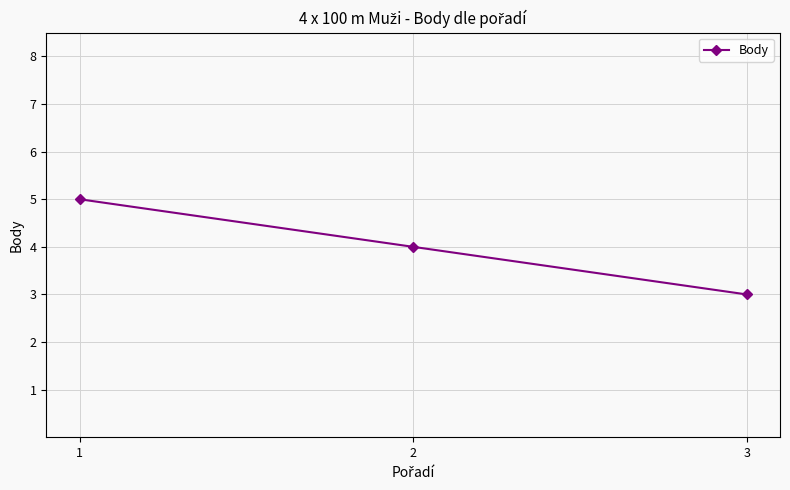

What is the difference between the values at 1 and 3?

2